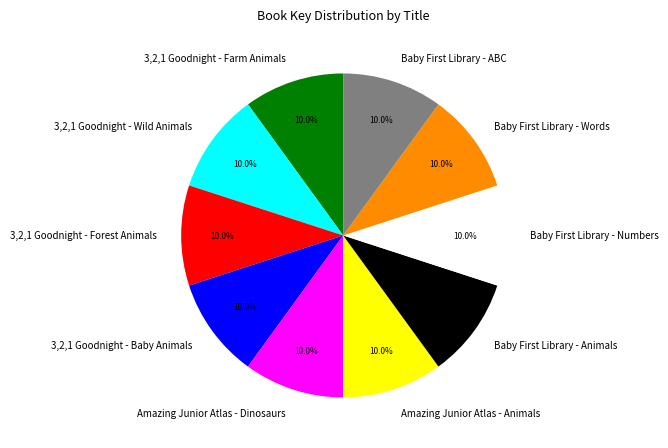

Is 3,2,1 Goodnight - Farm Animals the majority of the pie?

No